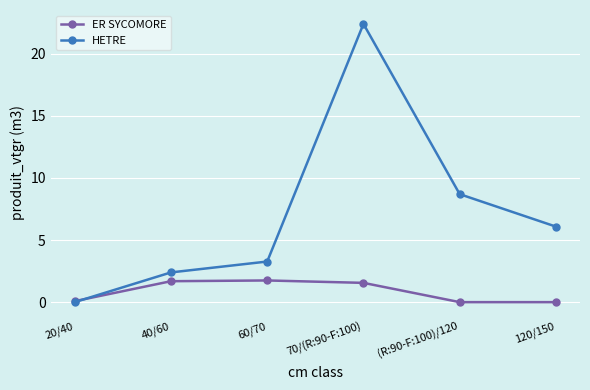

Where does the HETRE series first go above 6?

70/(R:90-F:100)